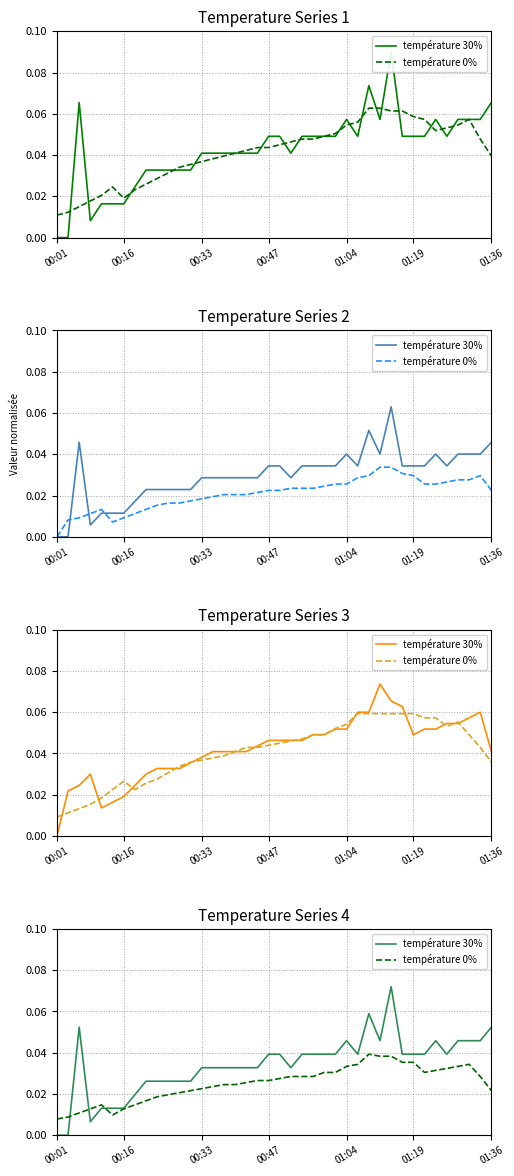

What is the sum of the température 30% values at 9 and 22?

0.1